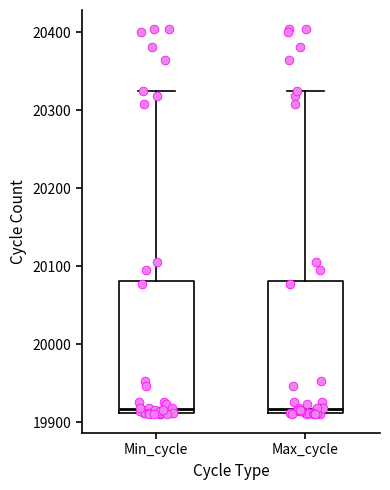

Reading left to right, read every box against the y-axis: the position of its median line, the range the box covers, and the ends of its whiskers. The values are not printed on the chart, so give them approximately, as read against the axis.

Min_cycle: median 19920, box 19910 to 20080, whiskers 19910 to 20330
Max_cycle: median 19920, box 19910 to 20080, whiskers 19910 to 20330